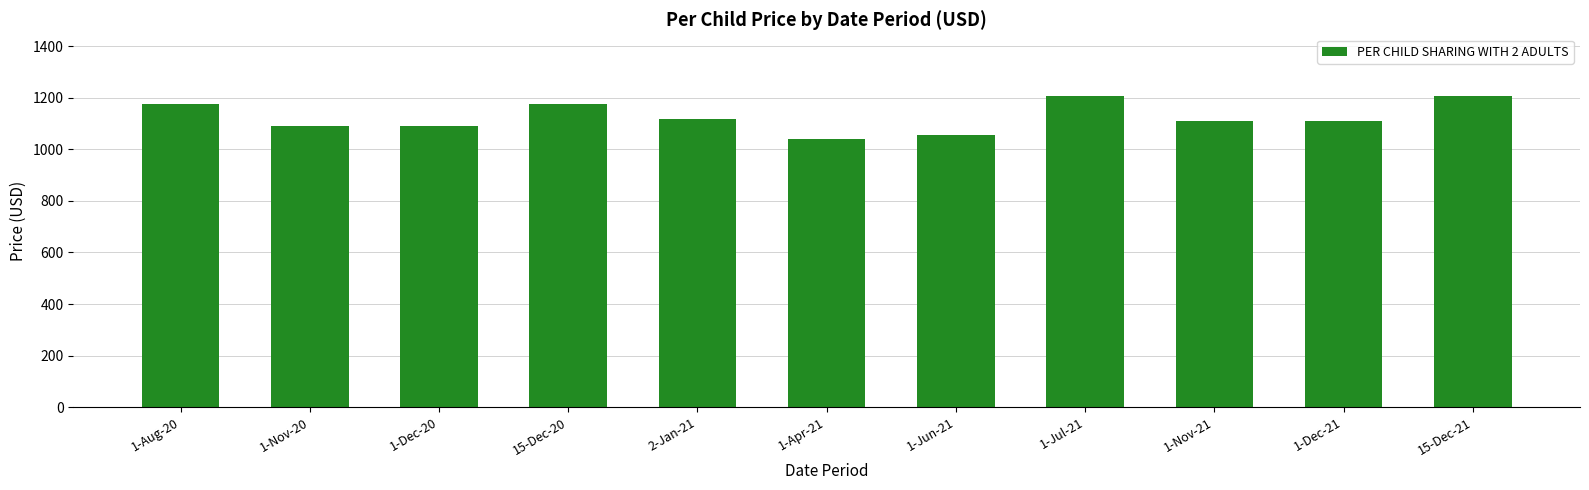

Where does the data first go above 1108?

1-Aug-20